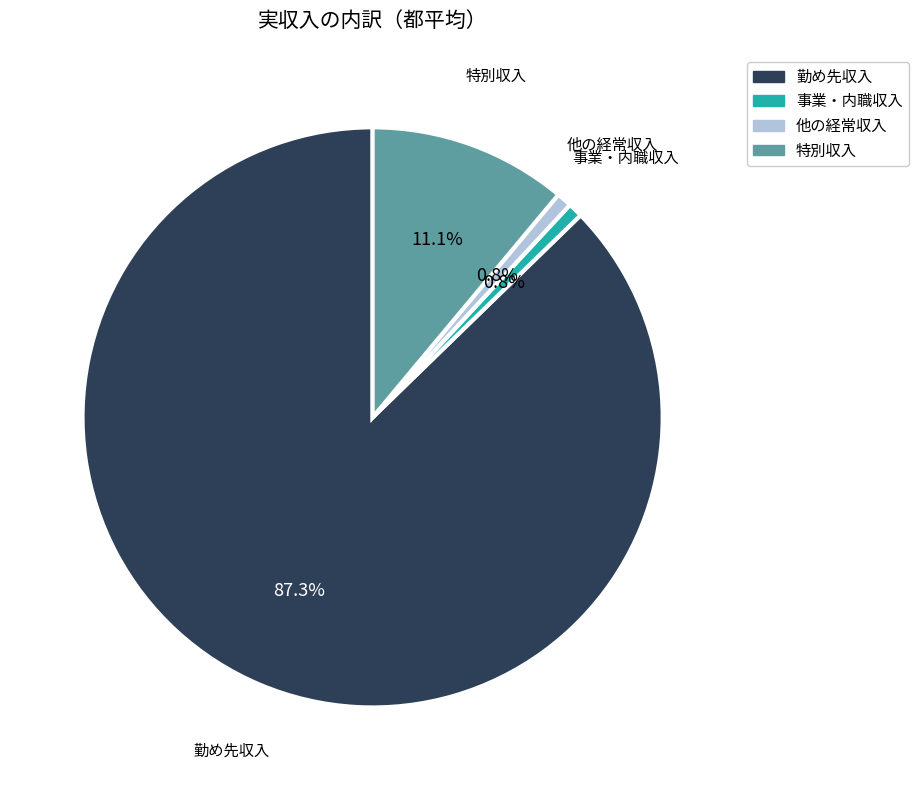

To the nearest percent, what portion does 勤め先収入 represent?

87%